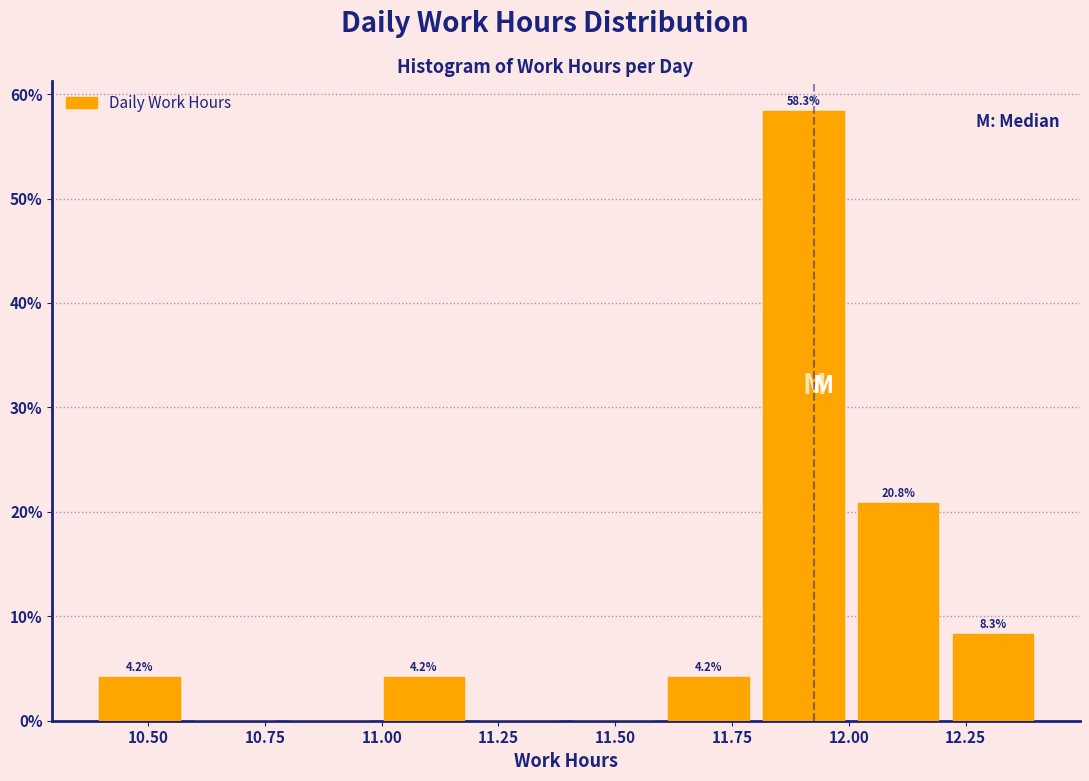

Over which range of the x-axis is the bar tallest?

11.8 to 12.0